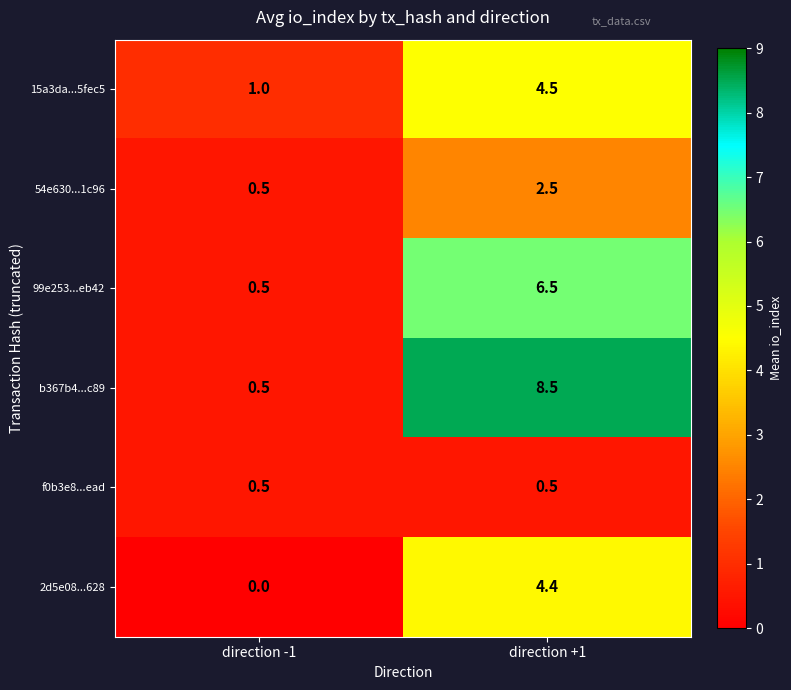

Which category has the lowest value across all series?

direction -1